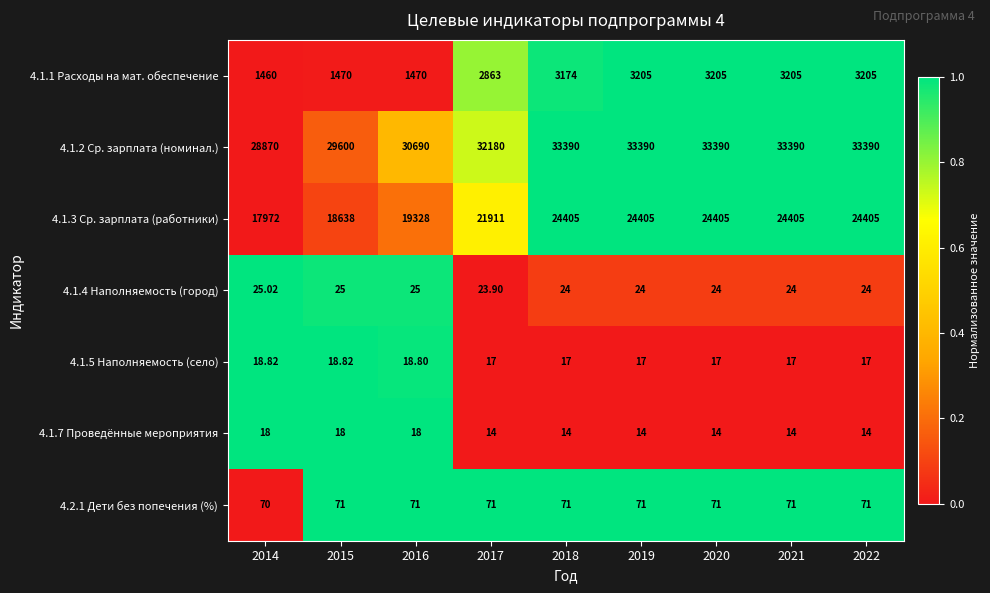

Count the number of data series in this chart.

7